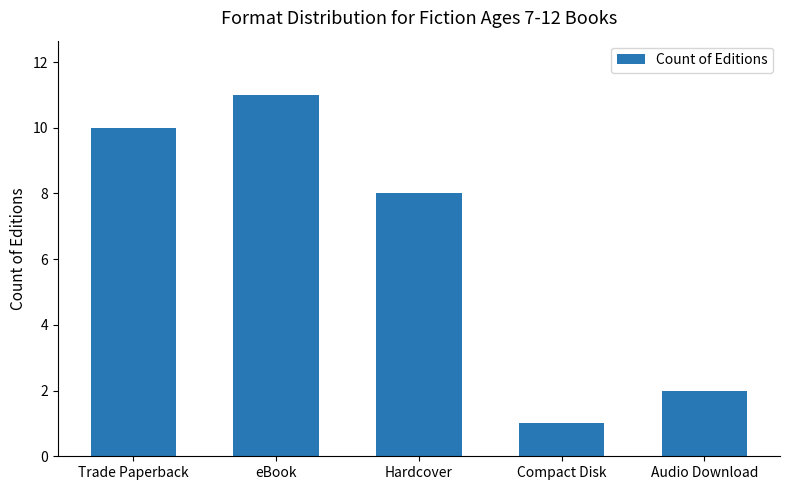

How many data points are less than 8?

2